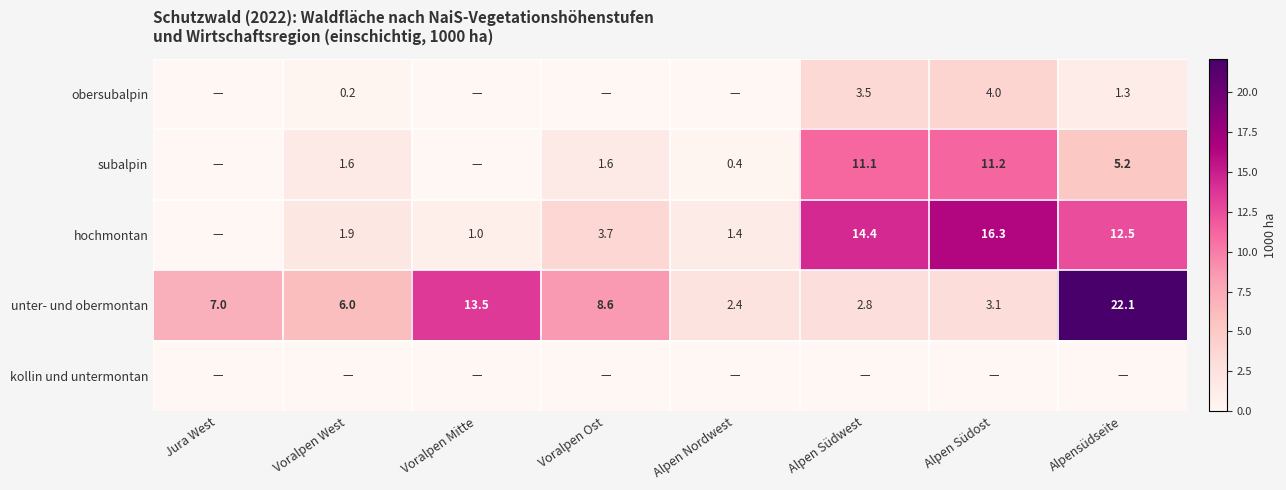

At which label does unter- und obermontan reach its peak?

Alpensüdseite